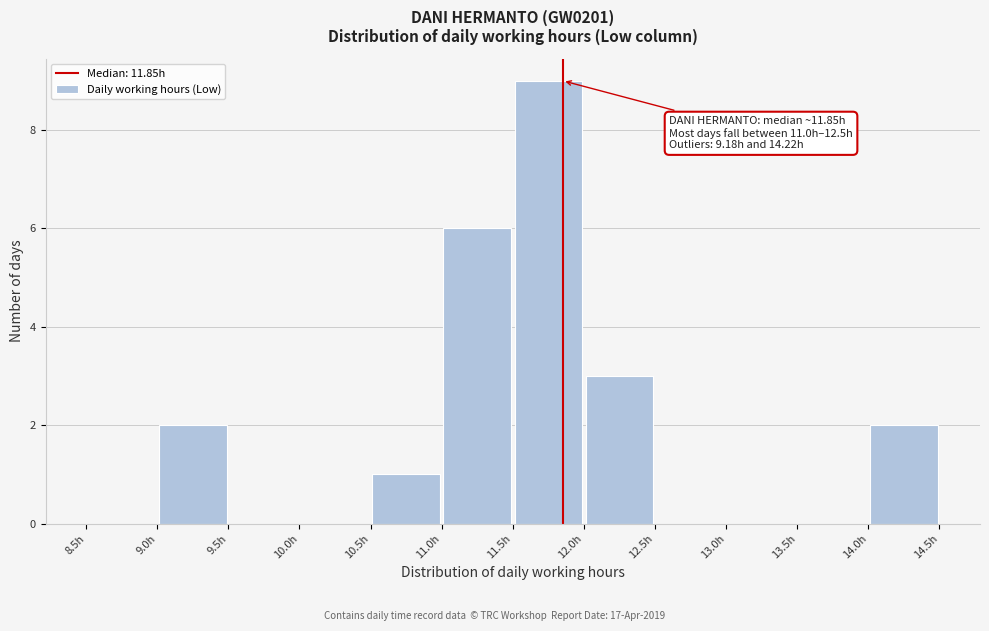

Over which range of the x-axis is the bar tallest?

11.5 to 12.0